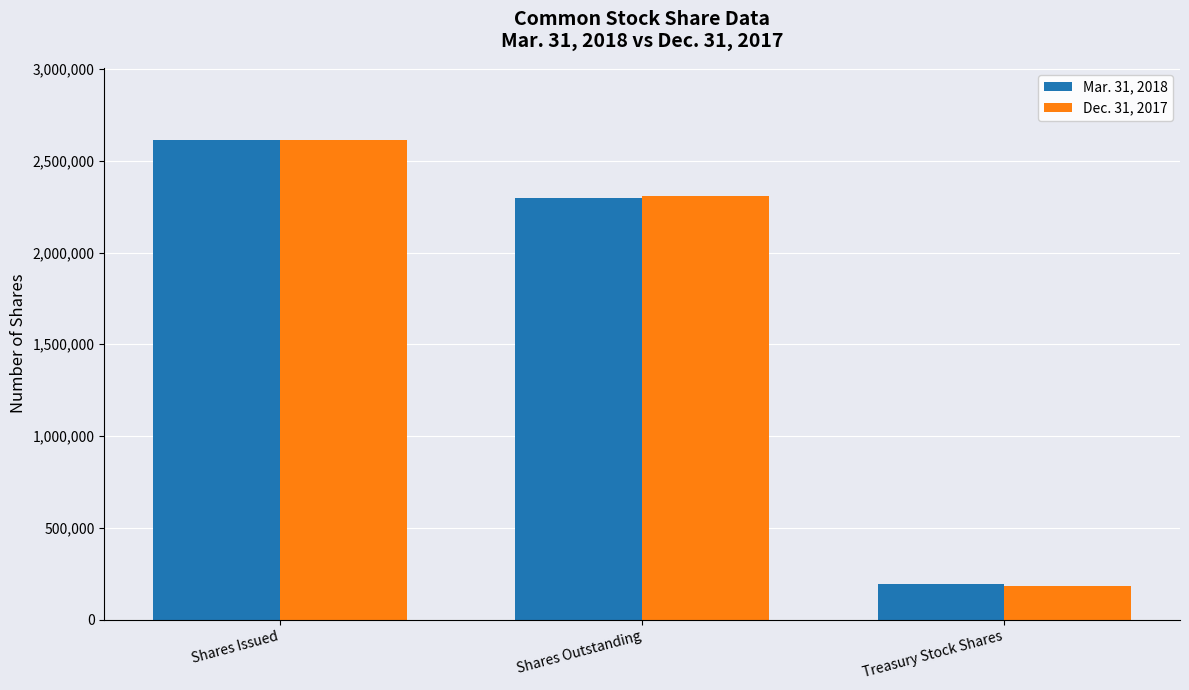

List the labels in order of Dec. 31, 2017 value, largest first.

Shares Issued, Shares Outstanding, Treasury Stock Shares